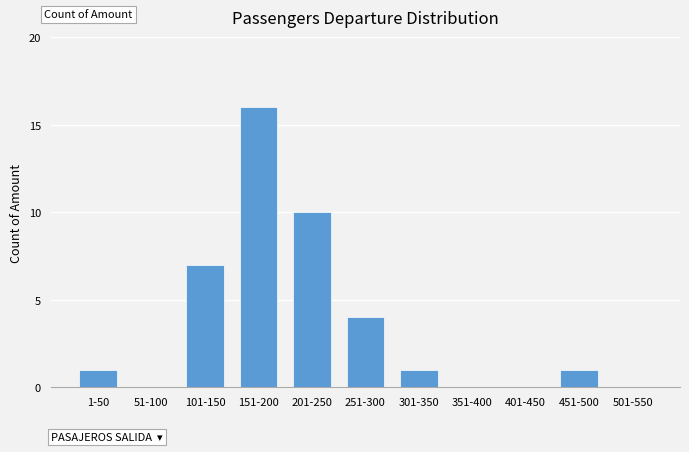

Reading left to right, list all the values displayed in this chart.

1-50=1	51-100=0	101-150=7	151-200=16	201-250=10	251-300=4	301-350=1	351-400=0	401-450=0	451-500=1	501-550=0